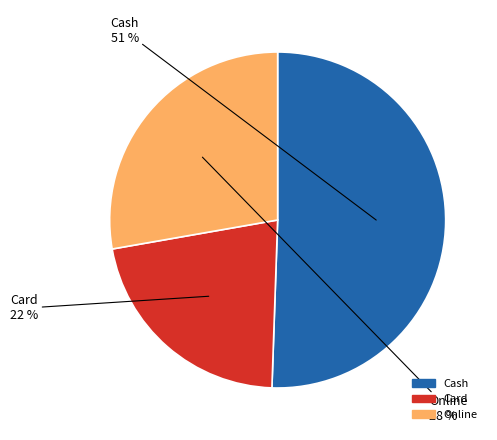

Between Online and Cash, which is larger?

Cash